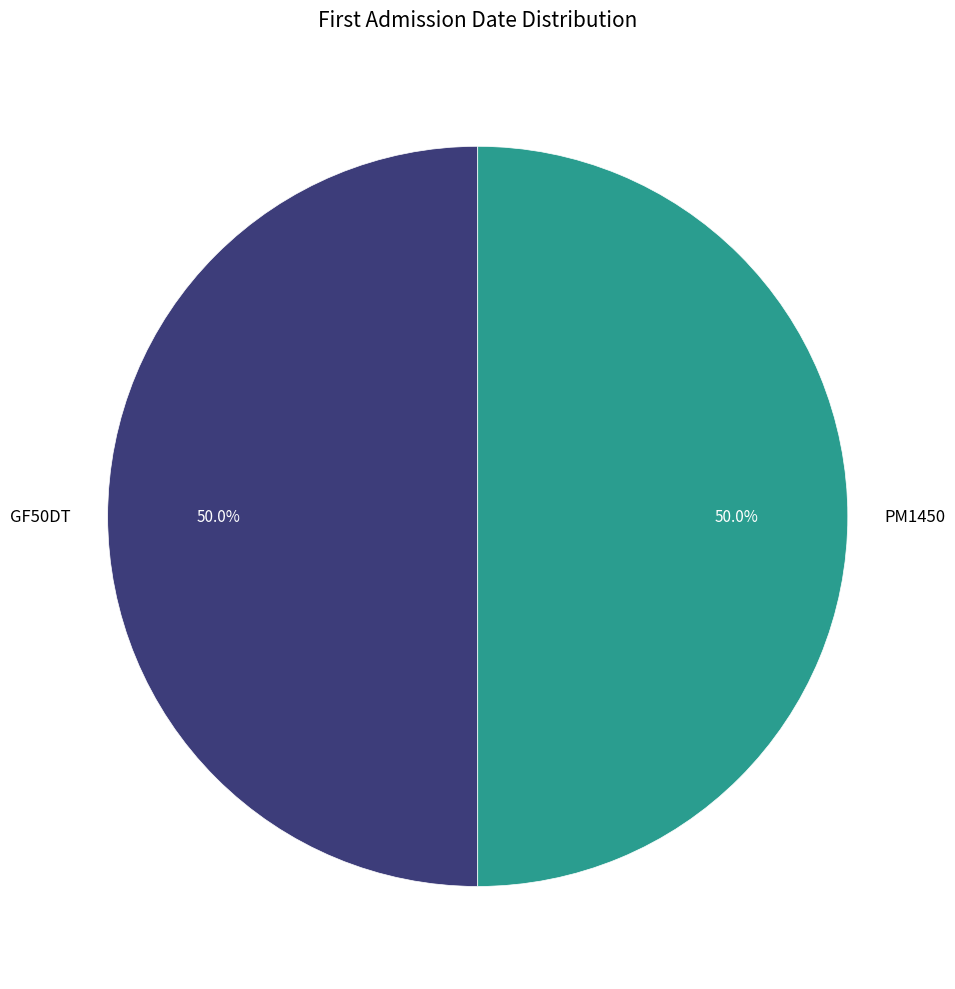

How many slices are in this pie chart?

2